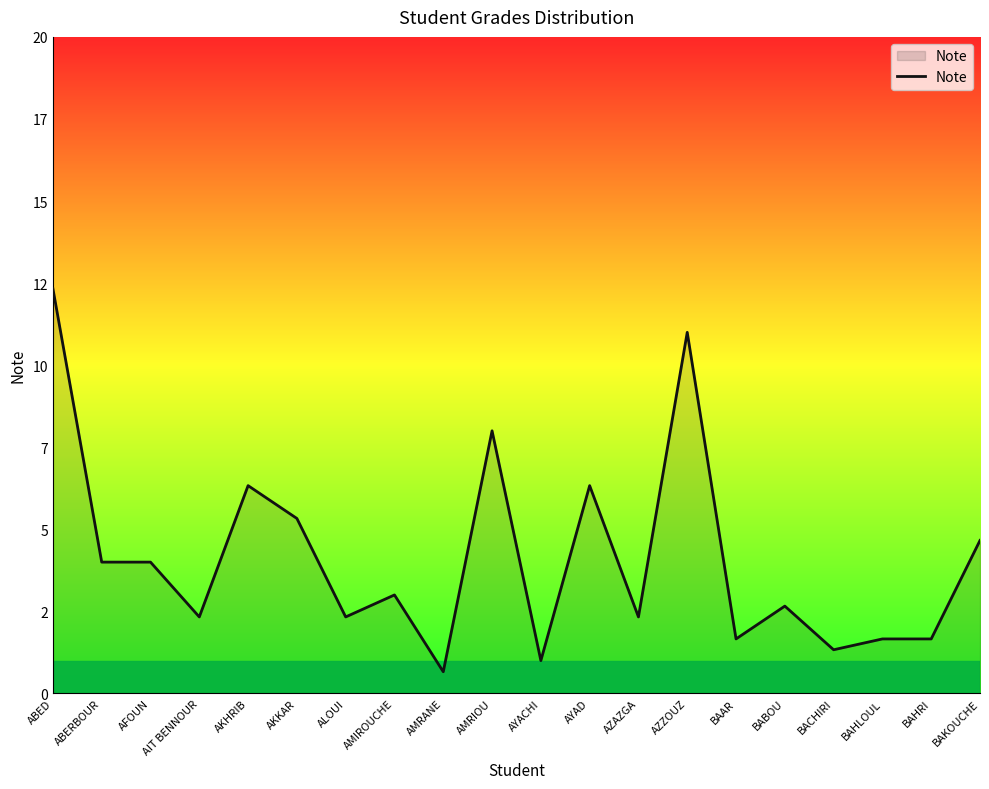

Does the chart have visible grid lines?

No